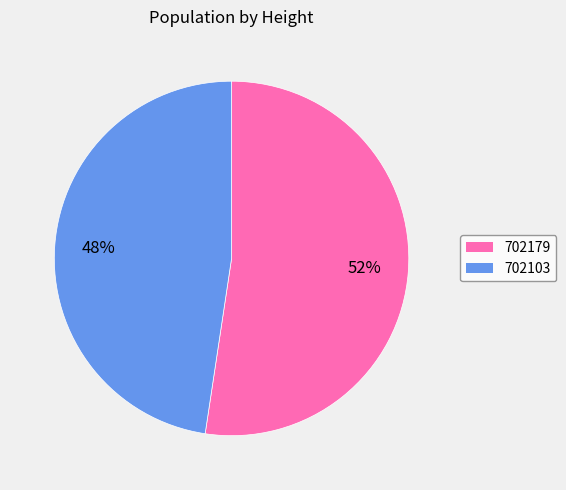

To the nearest percent, what portion does 702103 represent?

48%